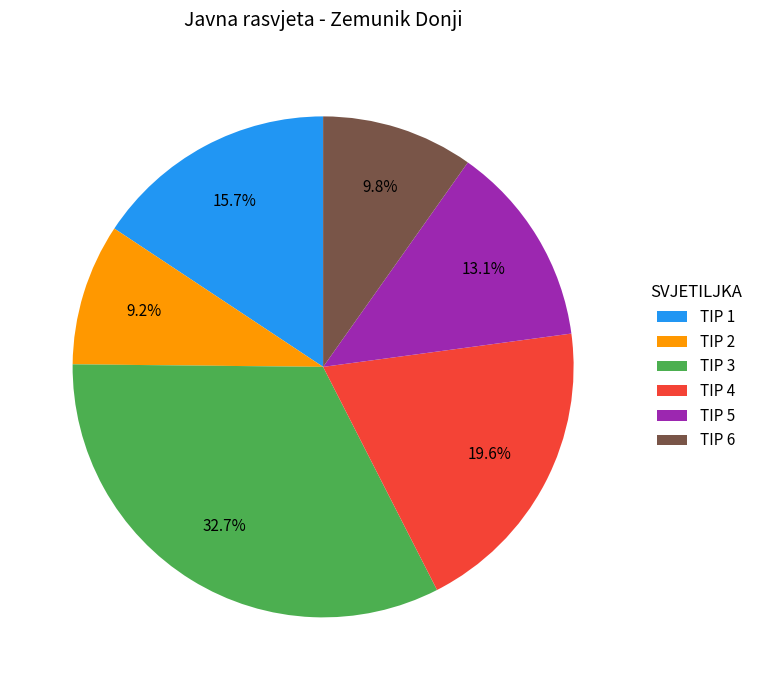

Between TIP 4 and TIP 6, which is larger?

TIP 4